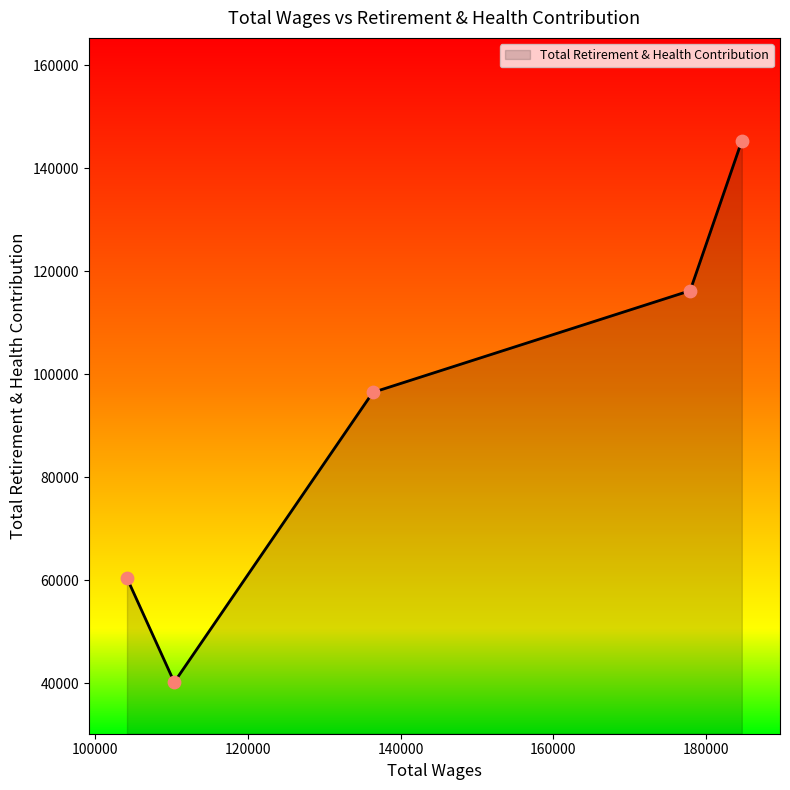

What is the maximum value shown in the chart?

145306